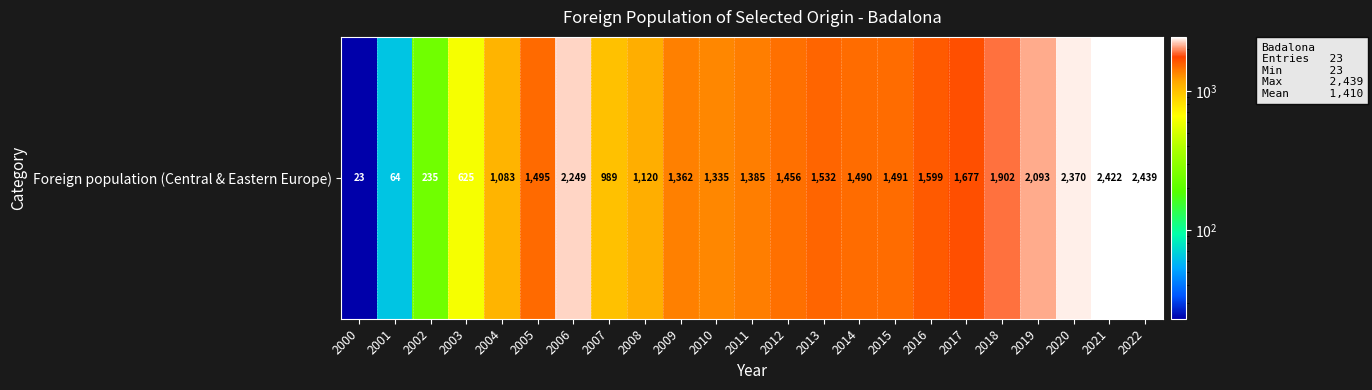

The chart shows a value of 1083 at 2004. True or false?

True